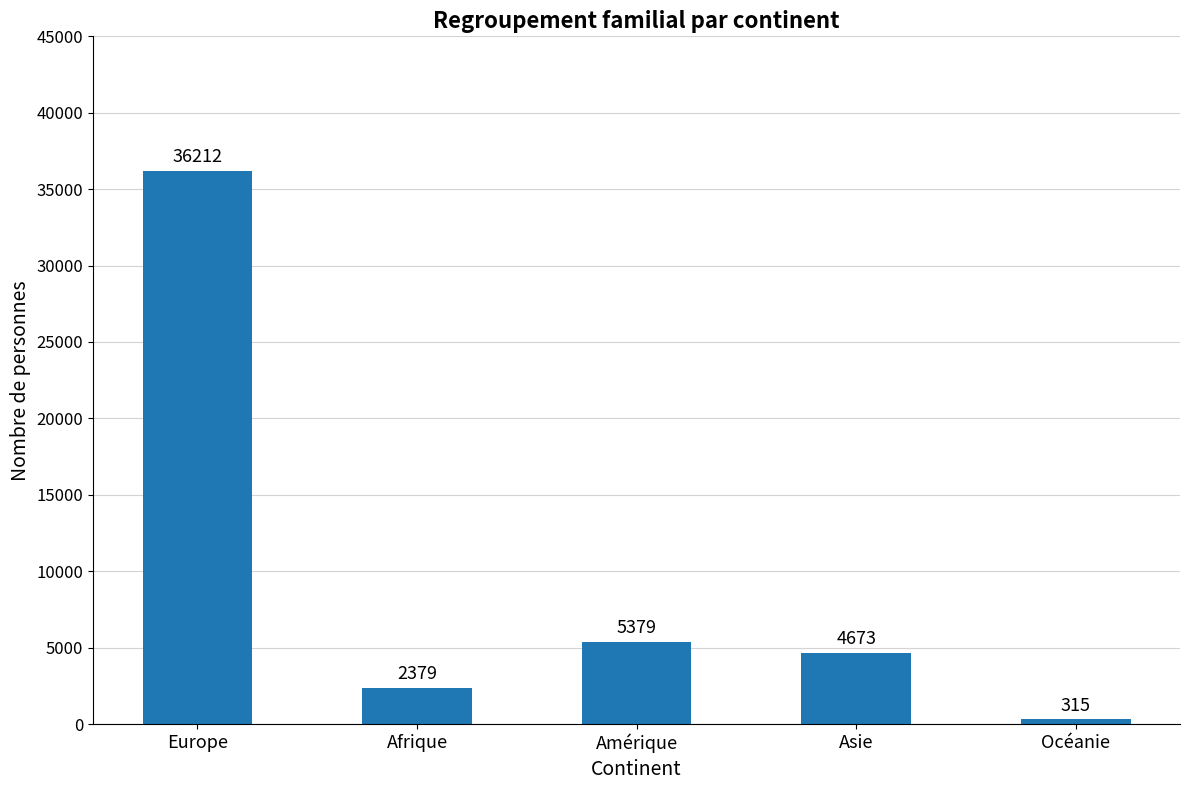

Which label corresponds to the smallest value in the chart?

Océanie